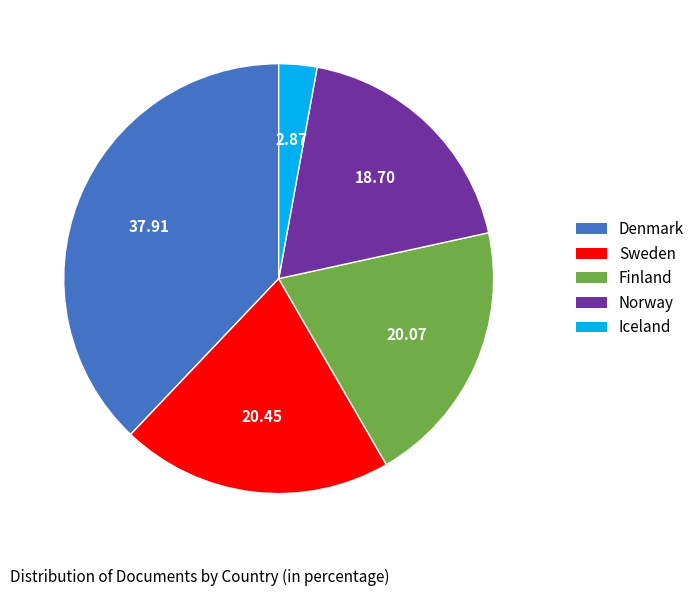

Is Finland the majority of the pie?

No